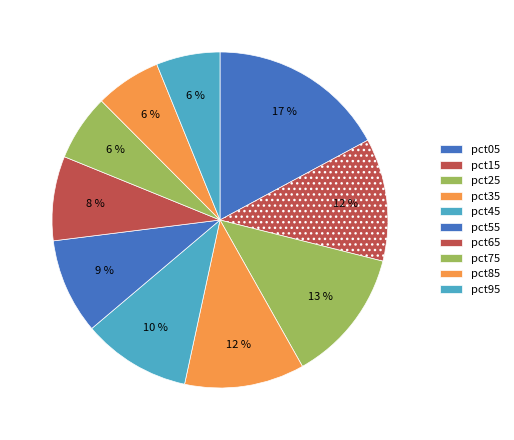

How many segments does this pie chart have?

10